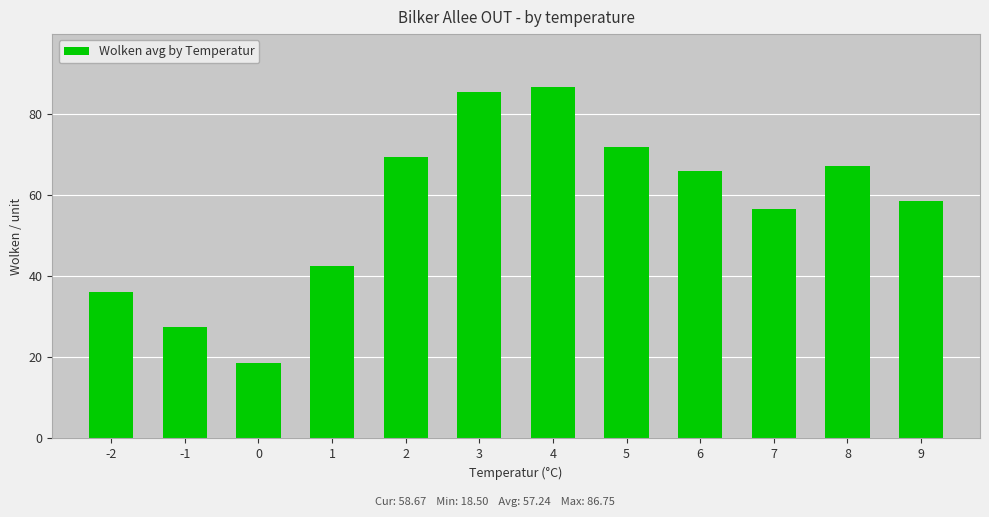

Count the number of categories in the chart.

12